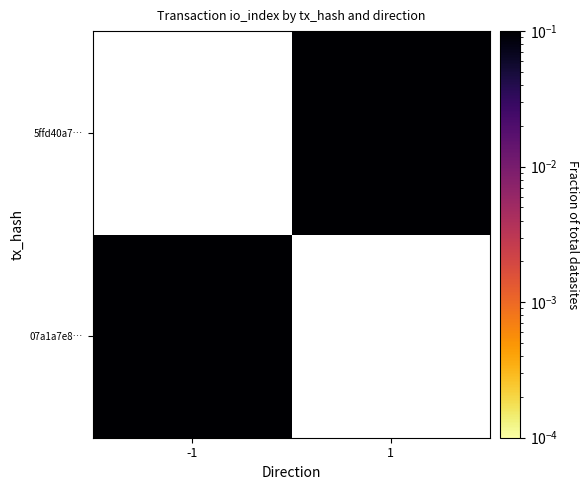

What is the maximum value shown in the chart?

0.7